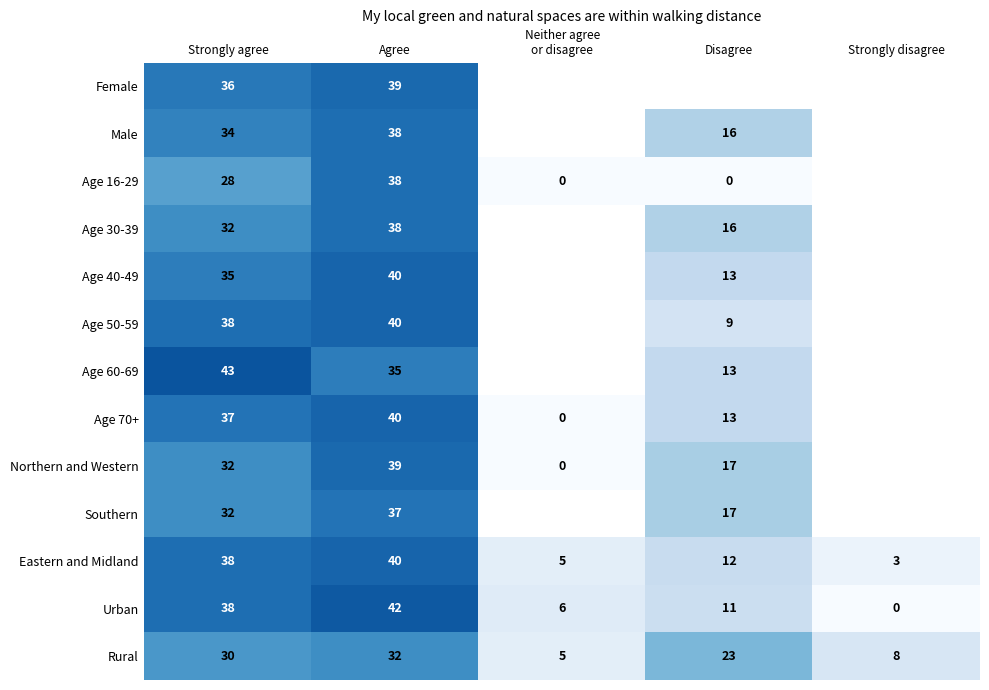

How many data points does each series have?

5